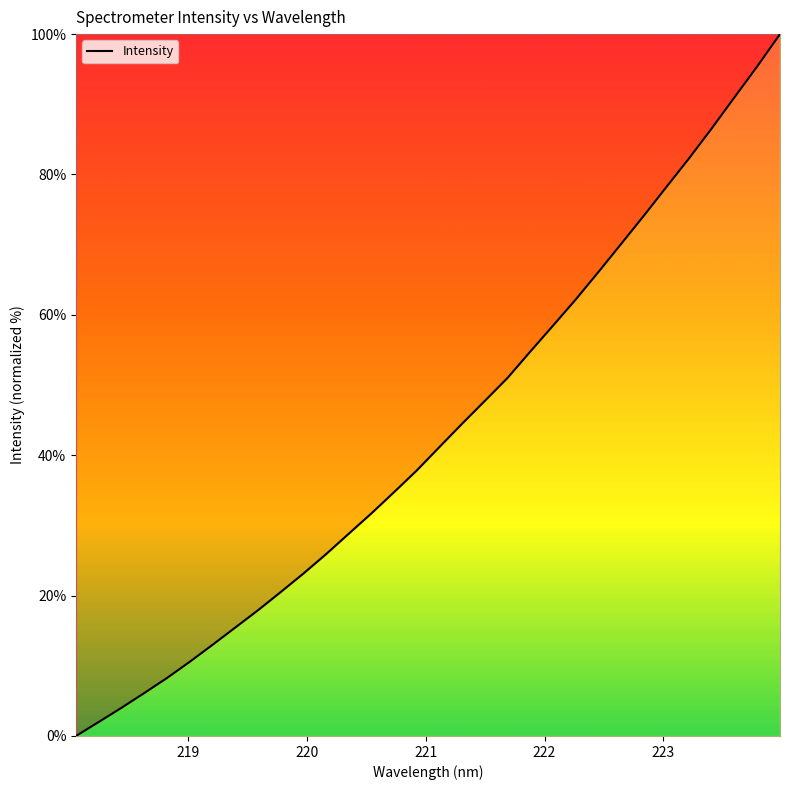

True or false: there are more than 2 points higher than both neighbors.

False